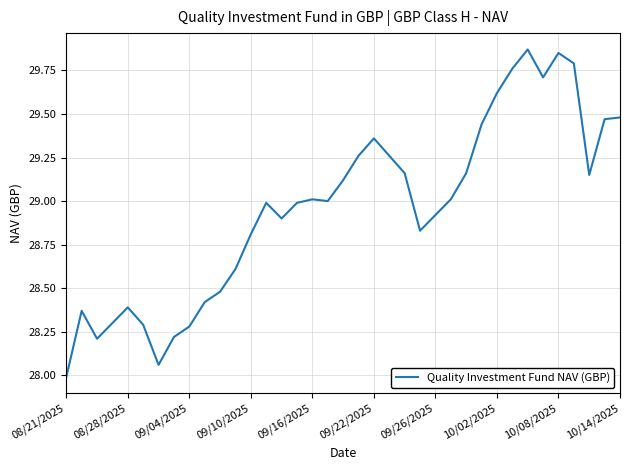

What is the difference between the maximum and minimum values?

1.9